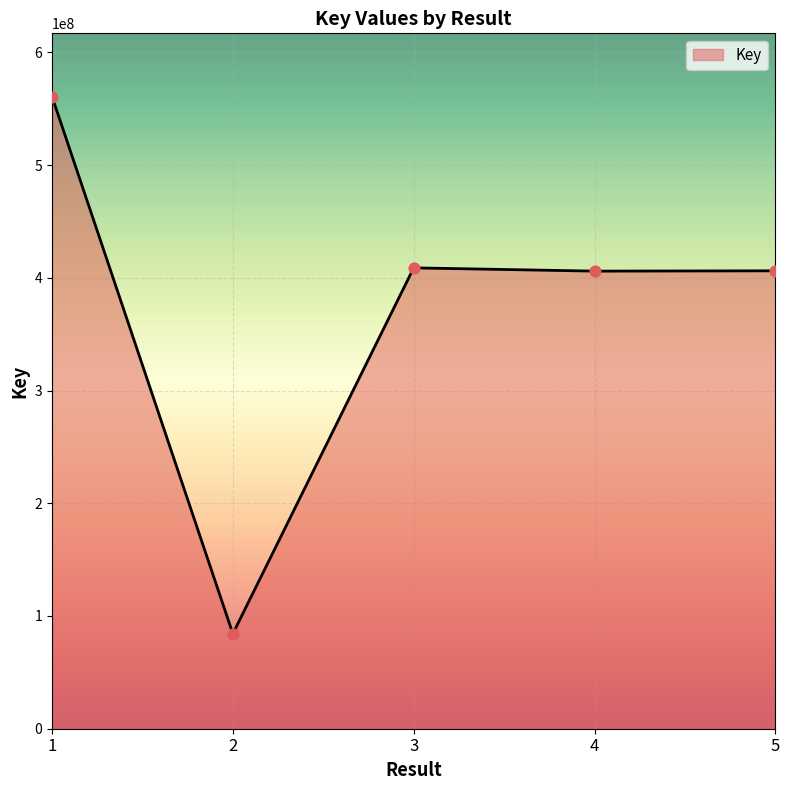

What is the change in value from 3 to 4?

-2890071